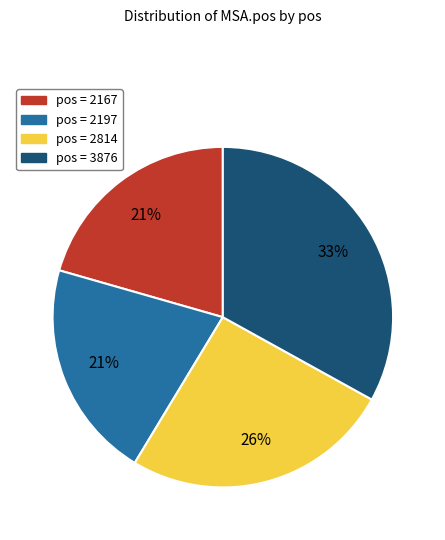

To the nearest percent, what is the average slice percentage?

25%